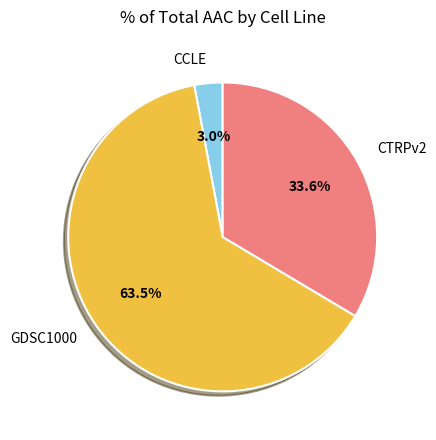

To the nearest percent, what percentage of the pie is CTRPv2?

34%